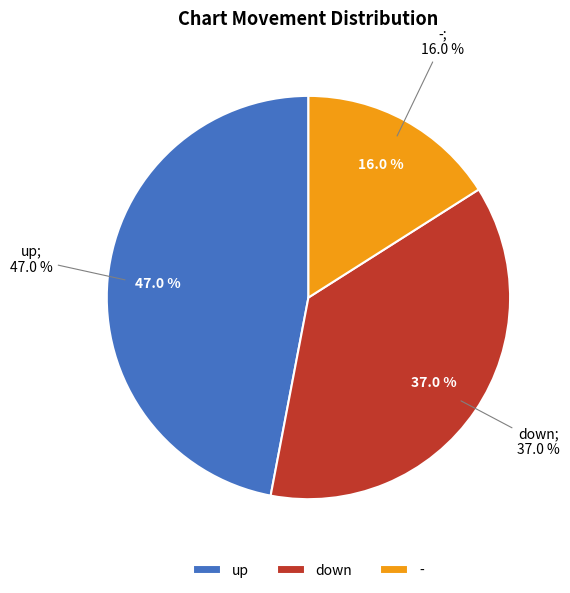

To the nearest percent, what is the average slice percentage?

33%